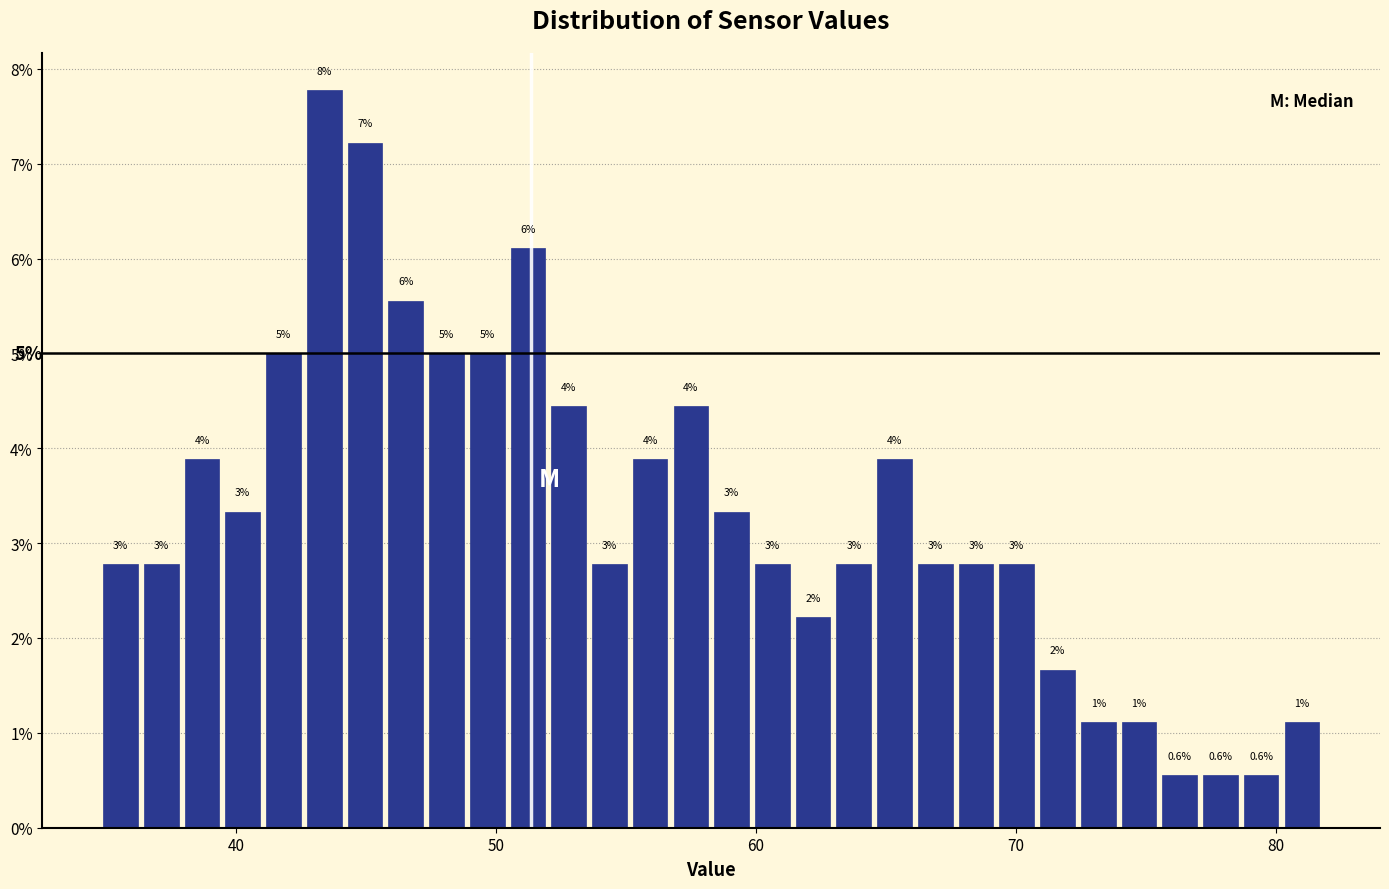

Around what value on the x-axis is the tallest bar? Give the approximate position of its centre, as read against the axis.

43